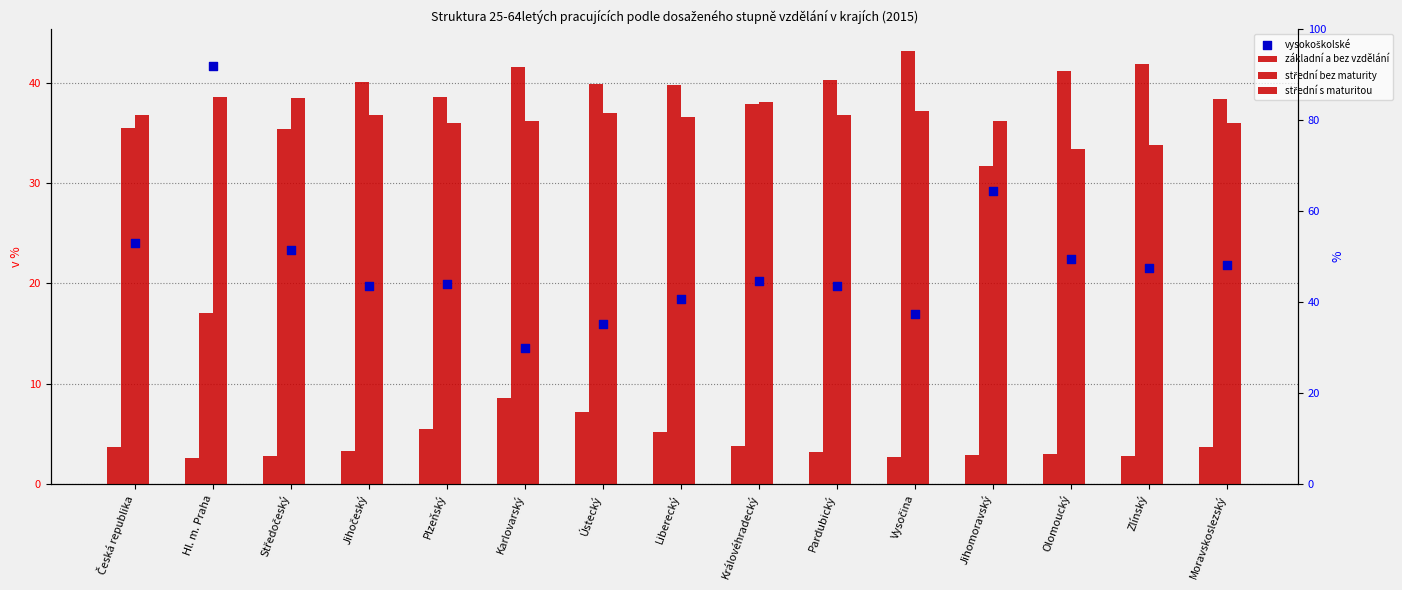

Which series reaches the maximum Y coordinate?

střední bez maturity